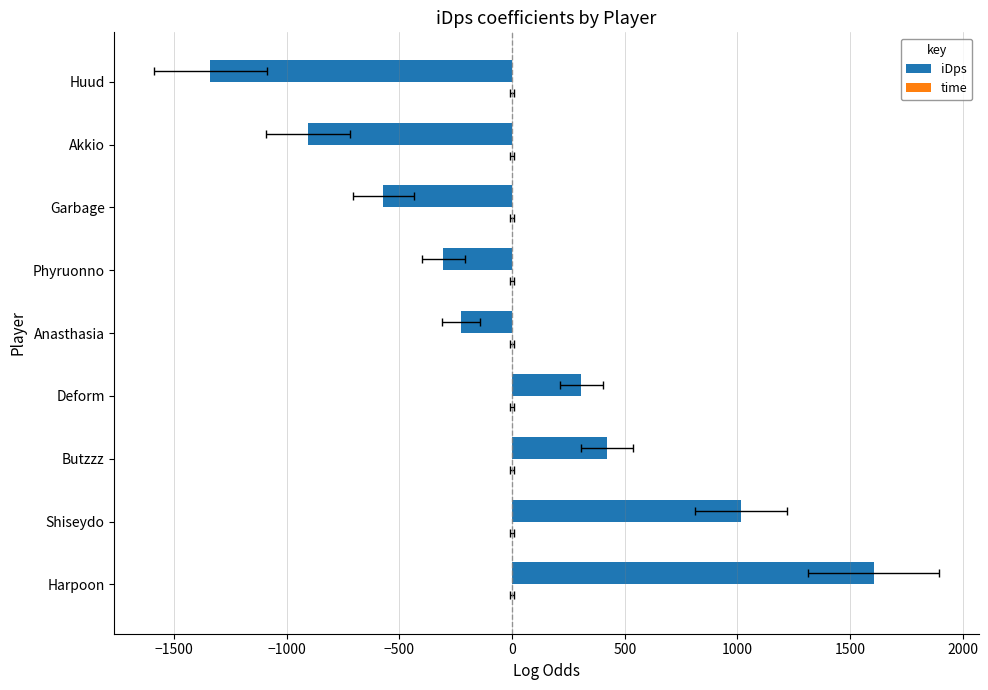

The value of time at 1000 is 0.6. True or false?

False